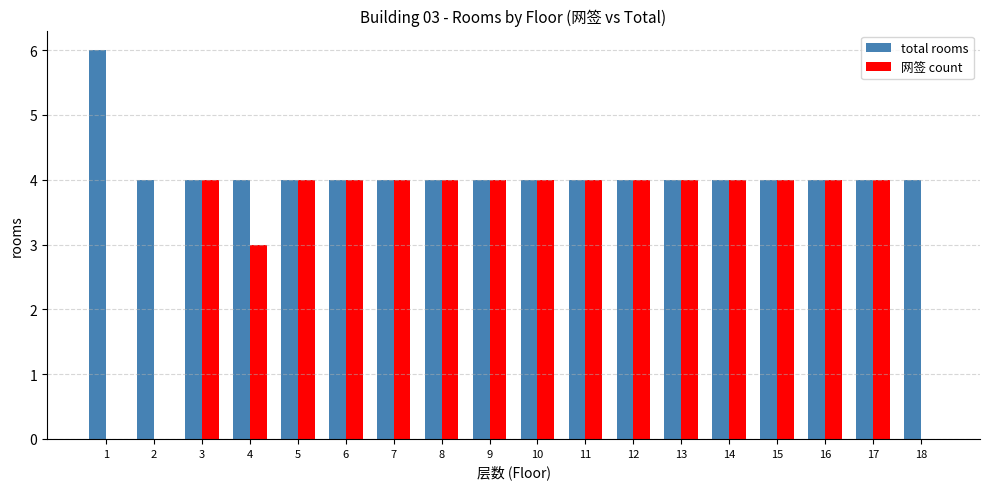

What is the maximum value for 网签 count?

4